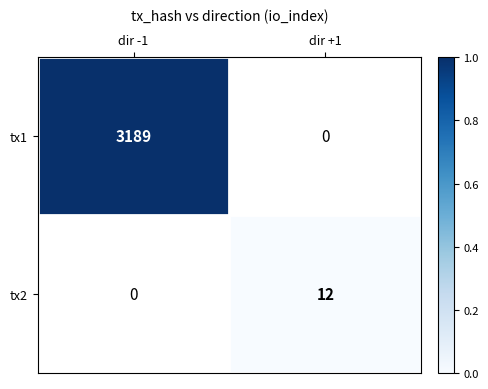

Is it true that tx1 equals 3189 at dir -1?

True